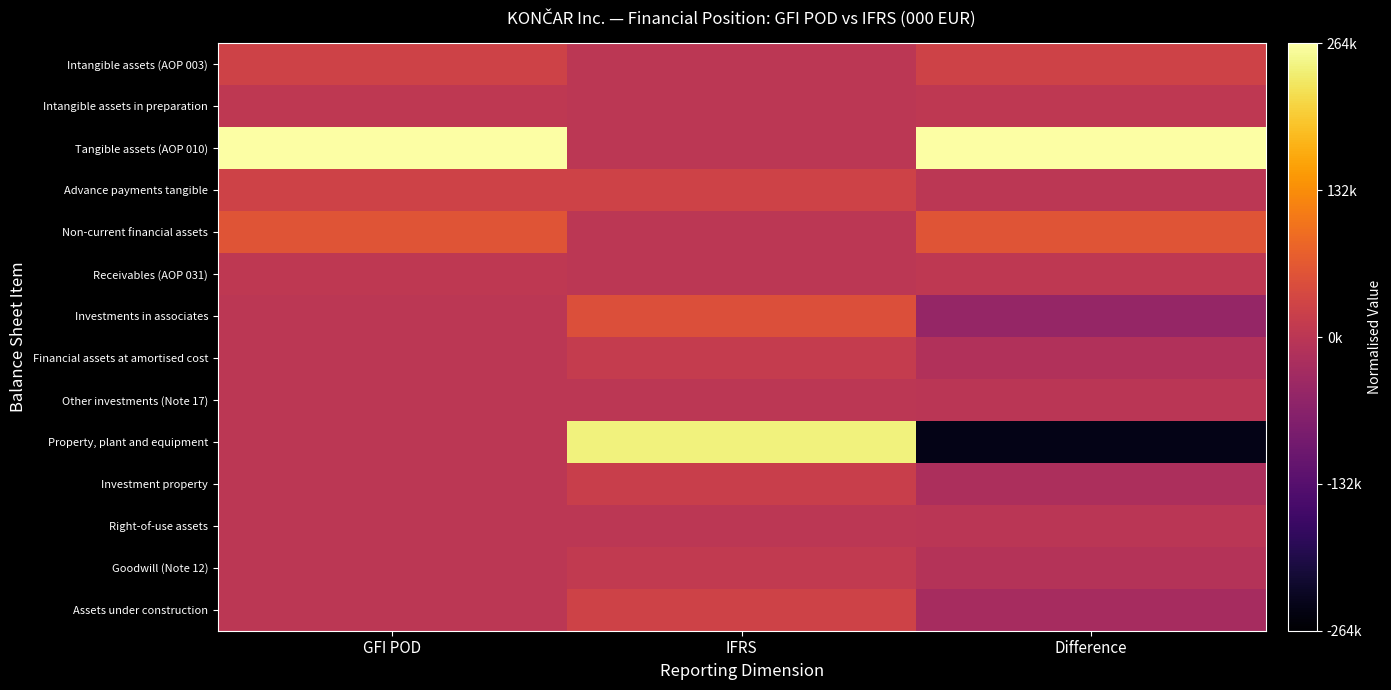

Which label corresponds to the largest value in the chart?

GFI POD